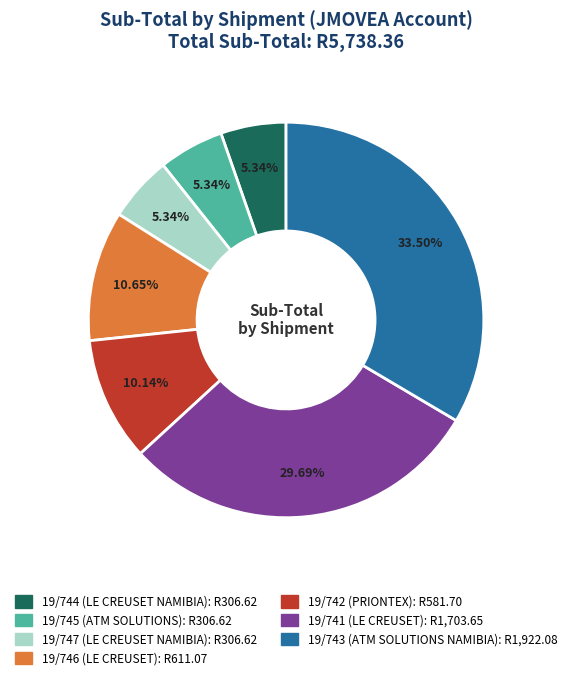

Does 19/745 (ATM SOLUTIONS) represent more than half of the total?

No